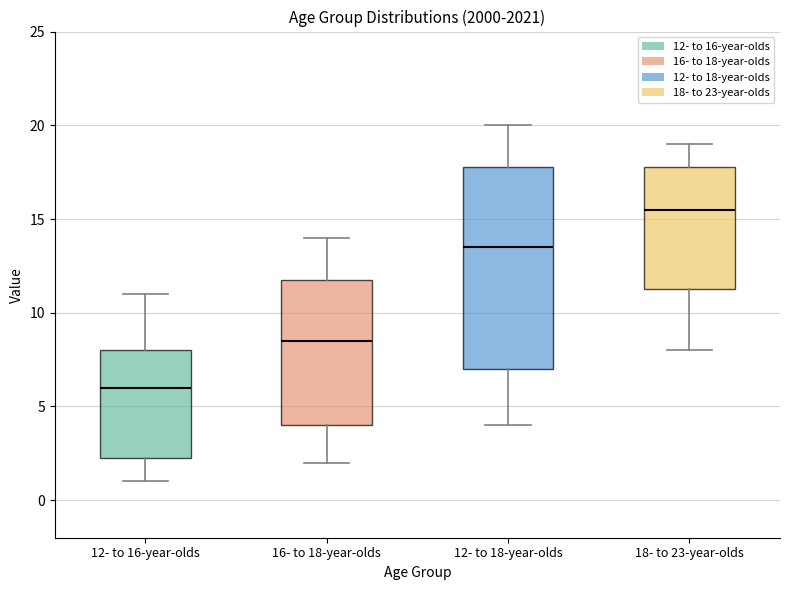

Where does the upper whisker of the box for 18- to 23-year-olds end on the y-axis? The values are not printed on the chart, so give them approximately, as read against the axis.

19.0